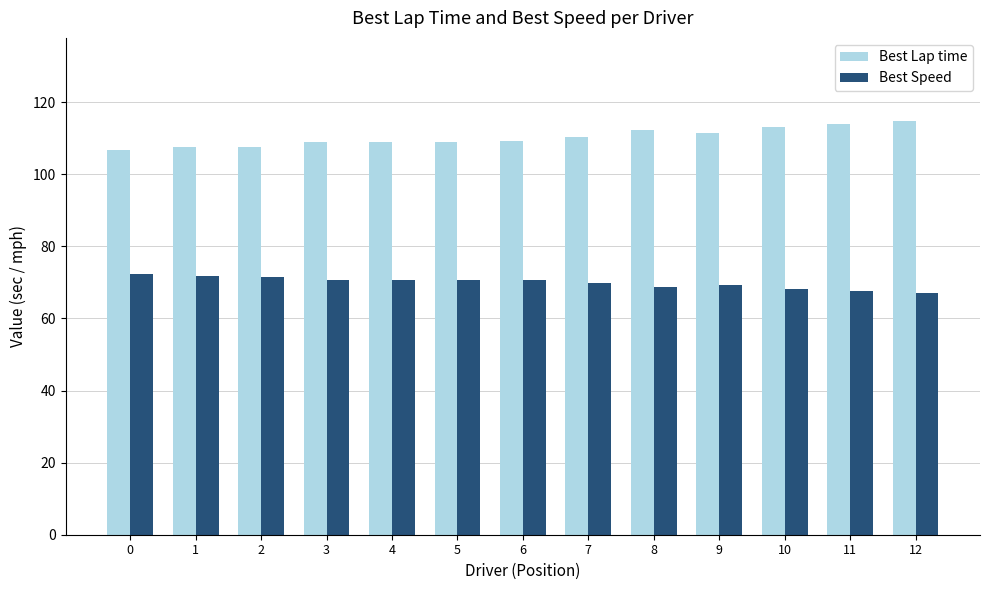

At 9, list the series in order from largest to smallest.

Best Lap time, Best Speed